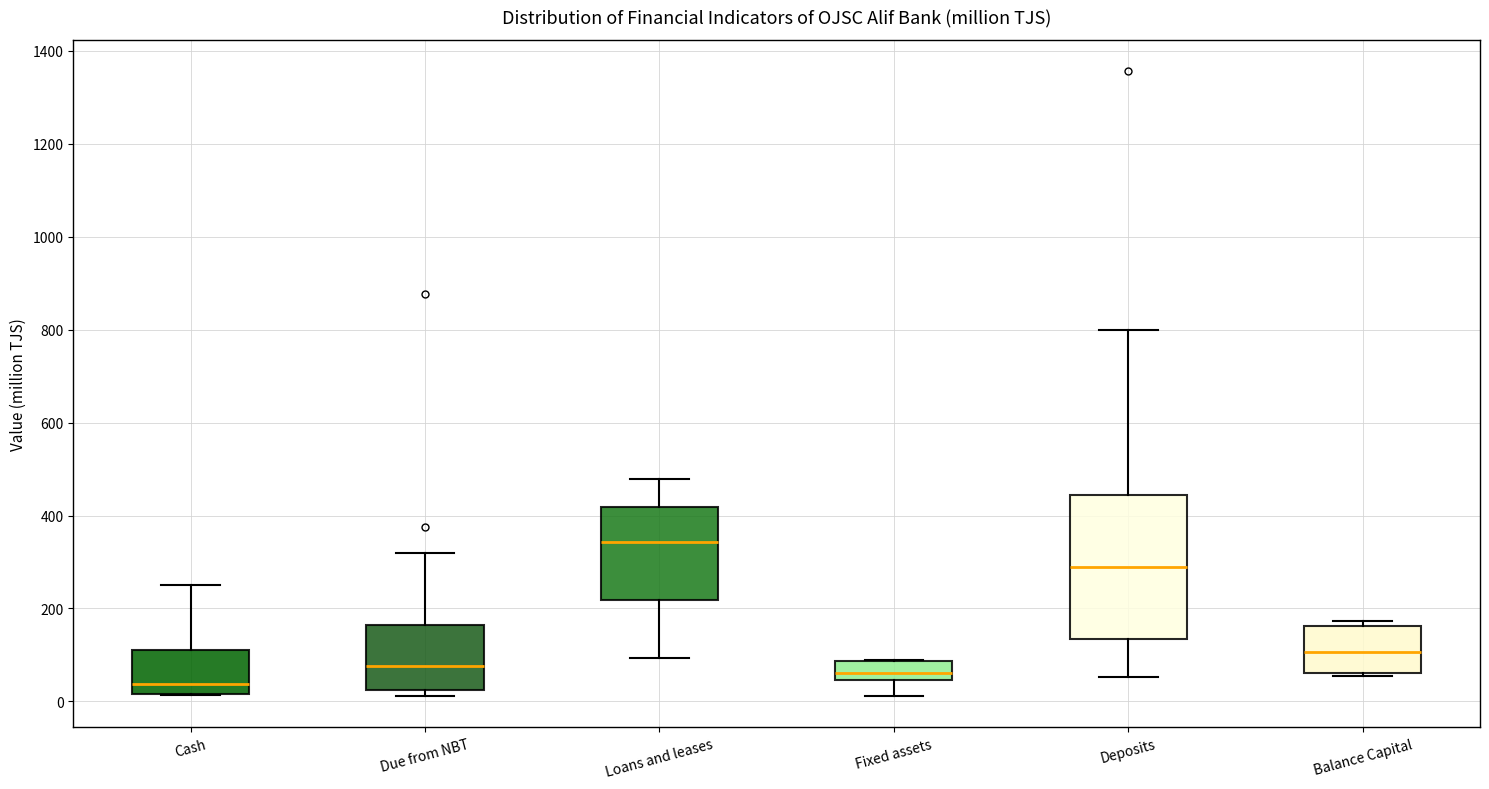

Reading left to right, read every box against the y-axis: the position of its median line, the range the box covers, and the ends of its whiskers. The values are not printed on the chart, so give them approximately, as read against the axis.

Cash: median 40, box 20 to 120, whiskers 20 to 260
Due from NBT: median 80, box 20 to 160, whiskers 20 (just below the box's lower edge) to 320
Loans and leases: median 340, box 220 to 420, whiskers 100 to 480
Fixed assets: median 60, box 40 to 80, whiskers 20 to 80
Deposits: median 280, box 140 to 440, whiskers 60 to 800
Balance Capital: median 100, box 60 to 160, whiskers 60 (just below the box's lower edge) to 180